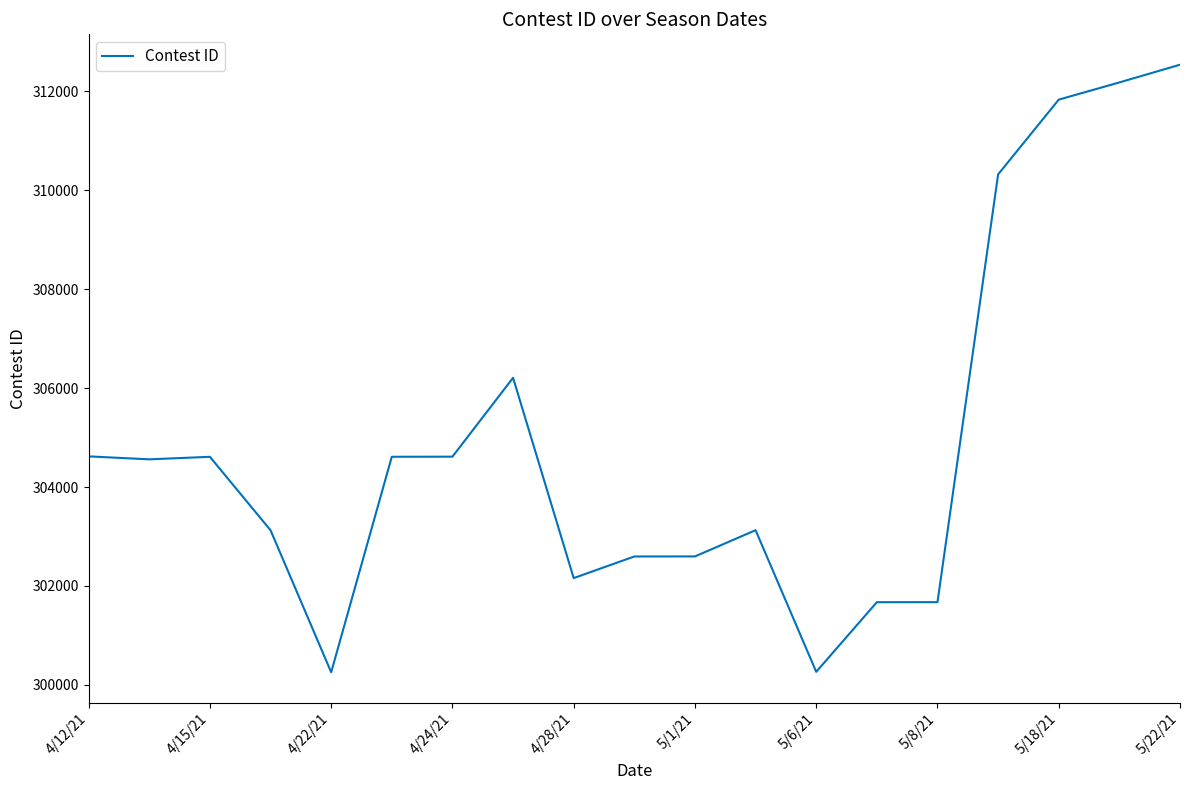

What is the maximum value shown in the chart?

312534